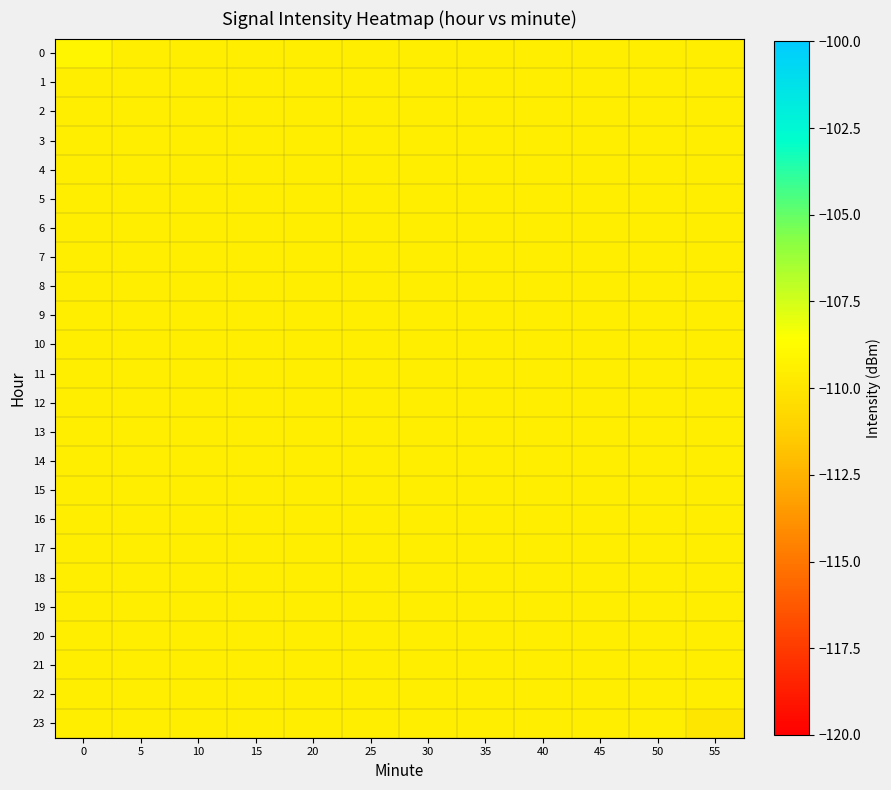

Which has a higher value, 30 or 25?

30